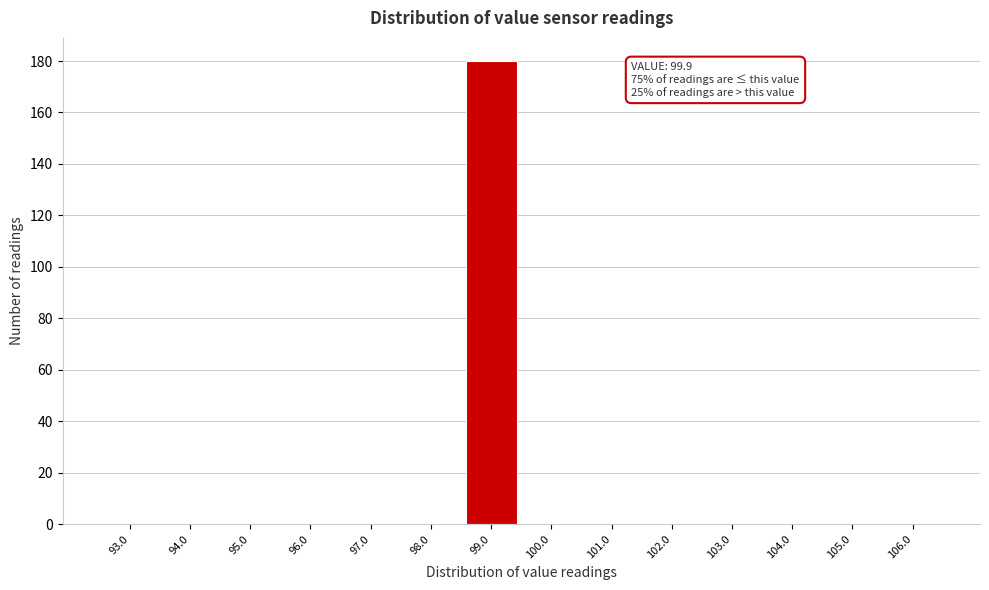

Reading left to right, extract all data points from this chart.

93.0=0	94.0=0	95.0=0	96.0=0	97.0=0	98.0=0	99.0=180	100.0=0	101.0=0	102.0=0	103.0=0	104.0=0	105.0=0	106.0=0